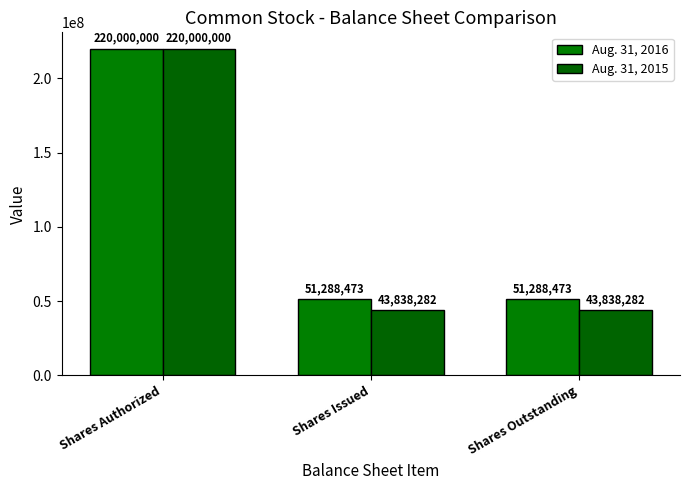

How many bars are there in each group?

2